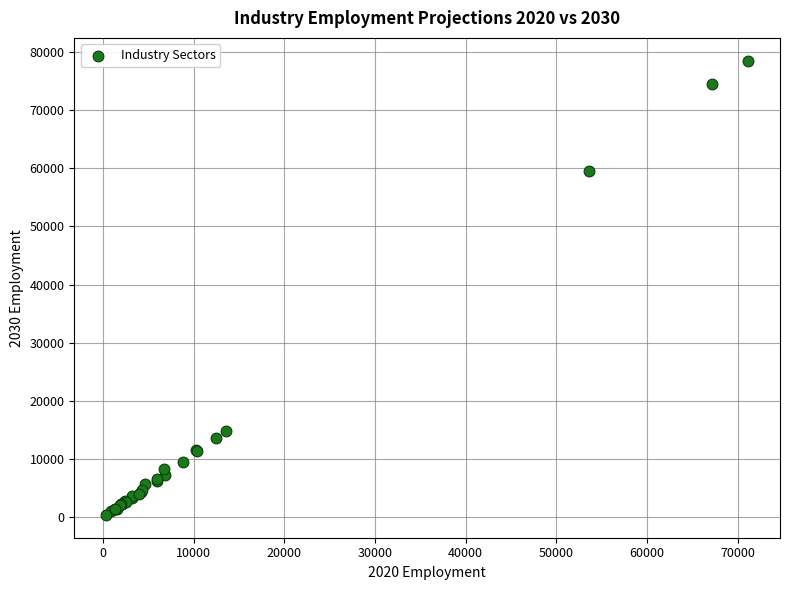

What Y value in the scatter plot is closest to 39450?

59610